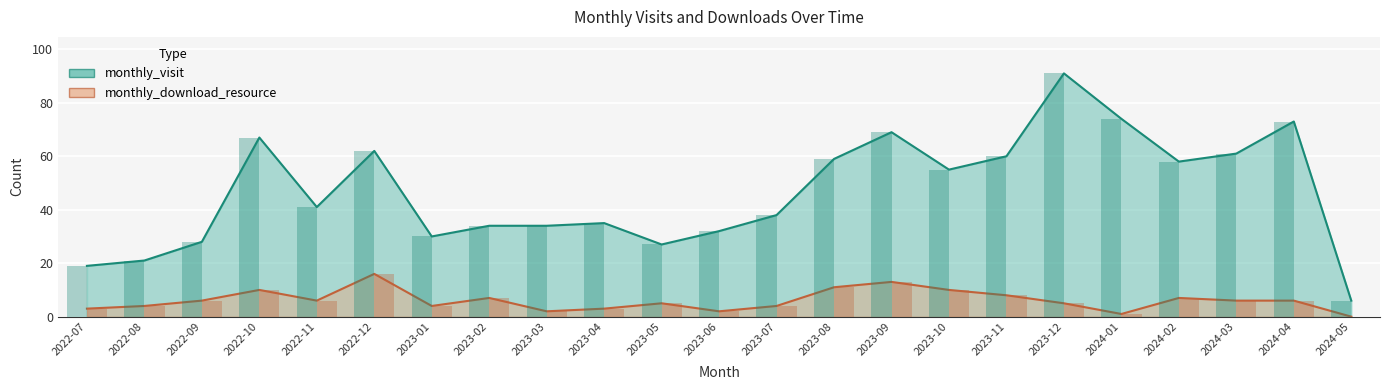

True or false: monthly_download_resource has a value of 3 at 2022-10.

False